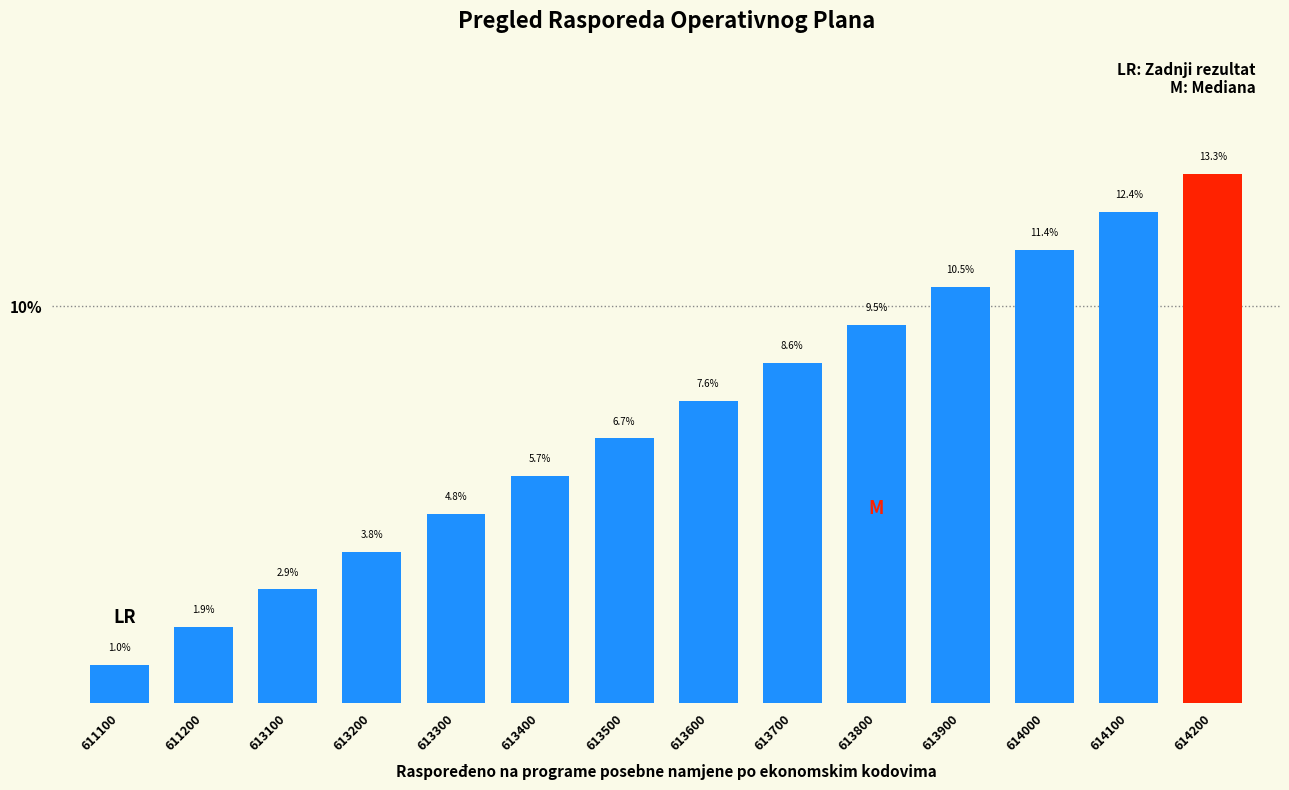

Reading left to right, extract all data points from this chart.

611100=1.0	611200=1.9	613100=2.9	613200=3.8	613300=4.8	613400=5.7	613500=6.7	613600=7.6	613700=8.6	613800=9.5	613900=10.5	614000=11.4	614100=12.4	614200=13.3